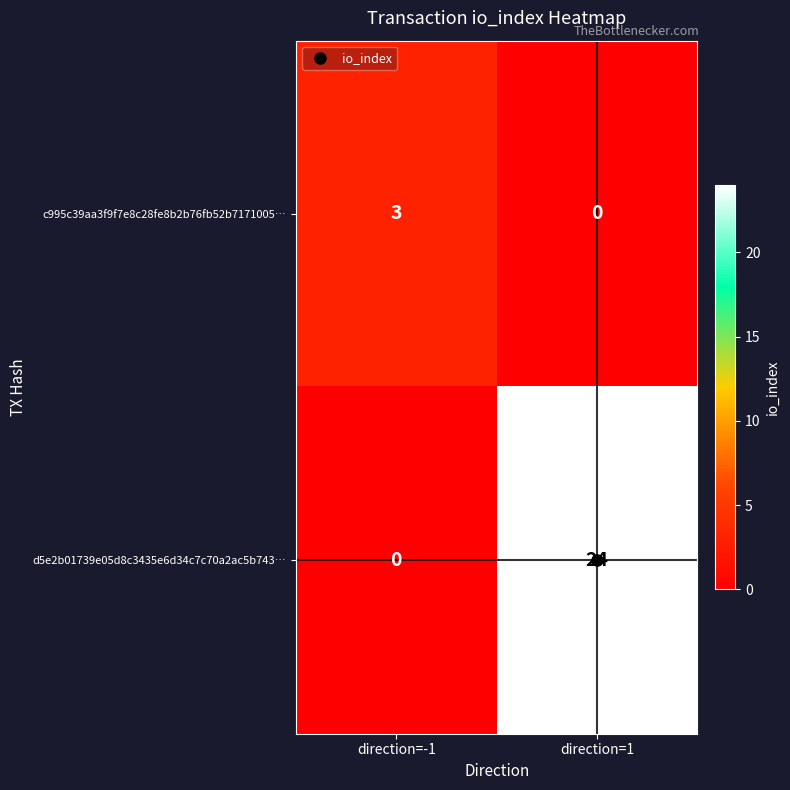

Which series has the widest spread of values?

d5e2b01739e05d8c3435e6d34c7c70a2ac5b743…